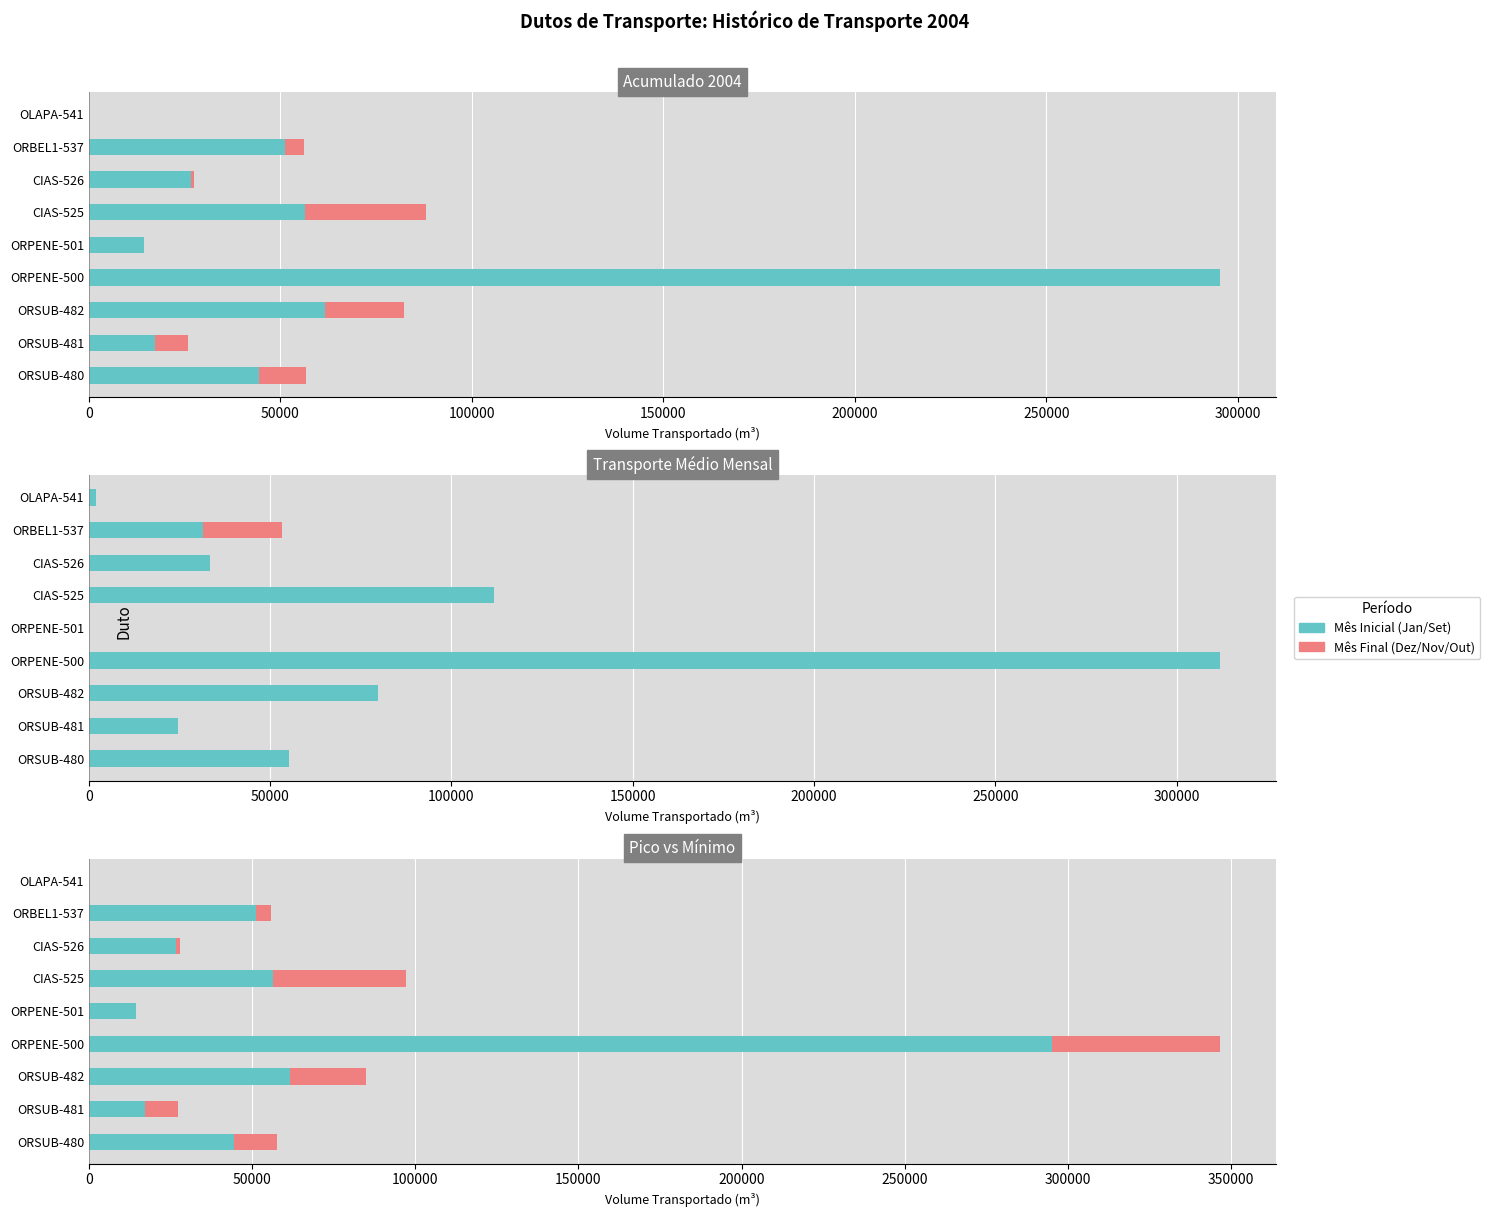

How many groups of bars are there?

9